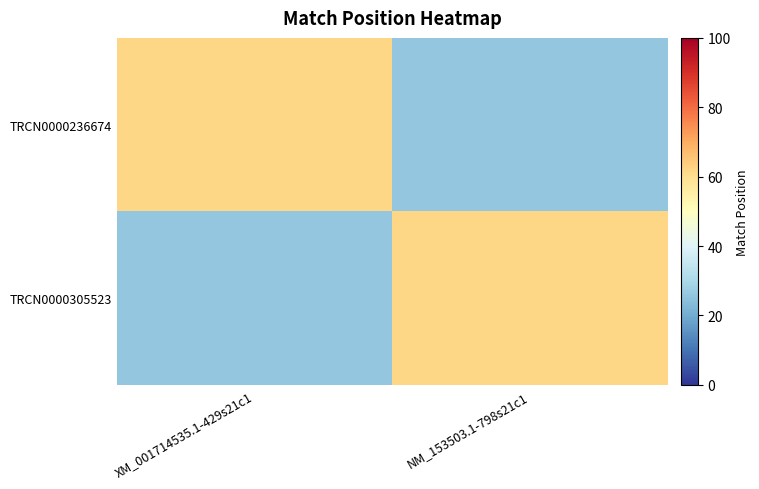

What is the difference between the highest and lowest values at XM_001714535.1-429s21c1?

36